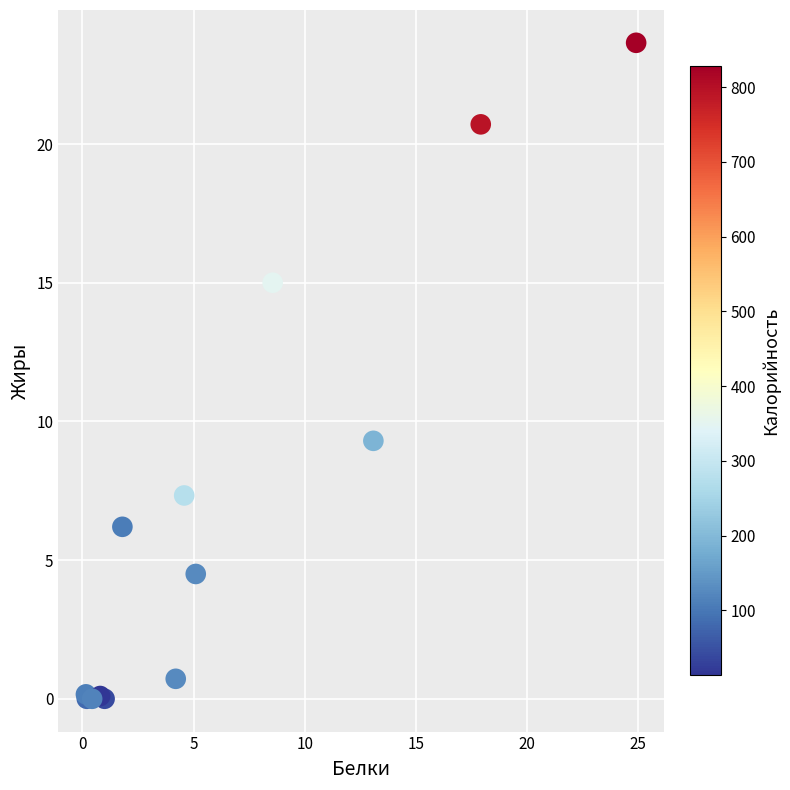

What Y value in the scatter plot is closest to 11?

9.3